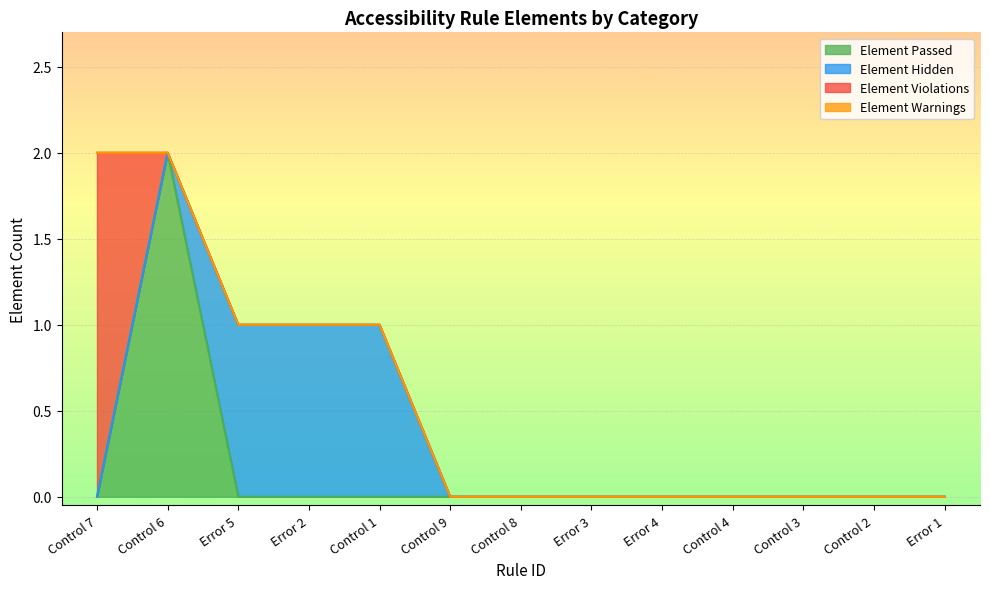

Reading left to right, list all the values displayed in this chart.

Element Passed: 0	2	0	0	0	0	0	0	0	0	0	0	0
Element Hidden: 0	0	1	1	1	0	0	0	0	0	0	0	0
Element Violations: 2	0	0	0	0	0	0	0	0	0	0	0	0
Element Warnings: 0	0	0	0	0	0	0	0	0	0	0	0	0